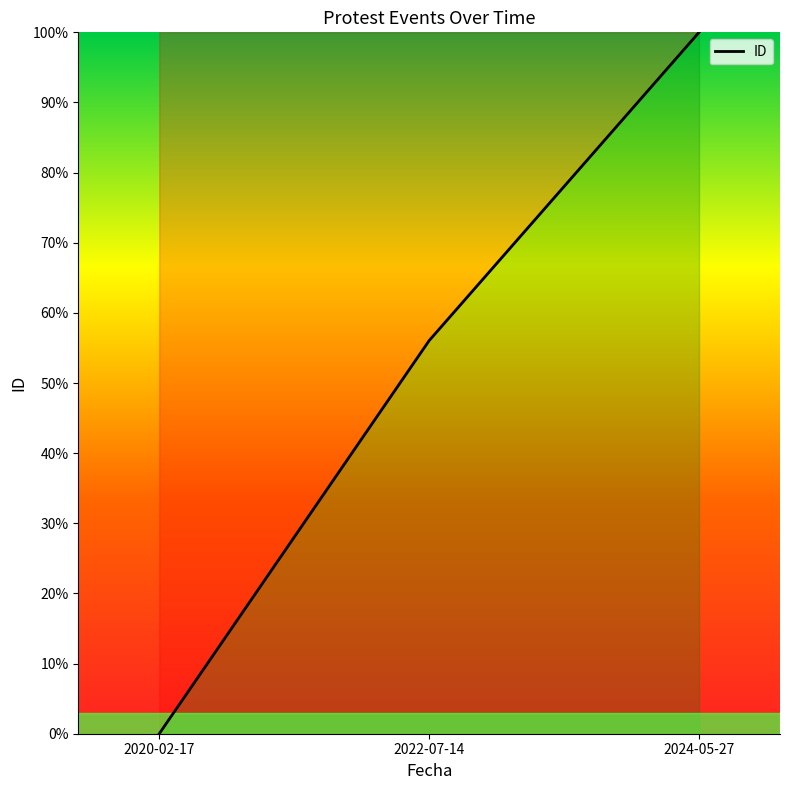

What is the difference between the values at 2024-05-27 and 2020-02-17?

100.0